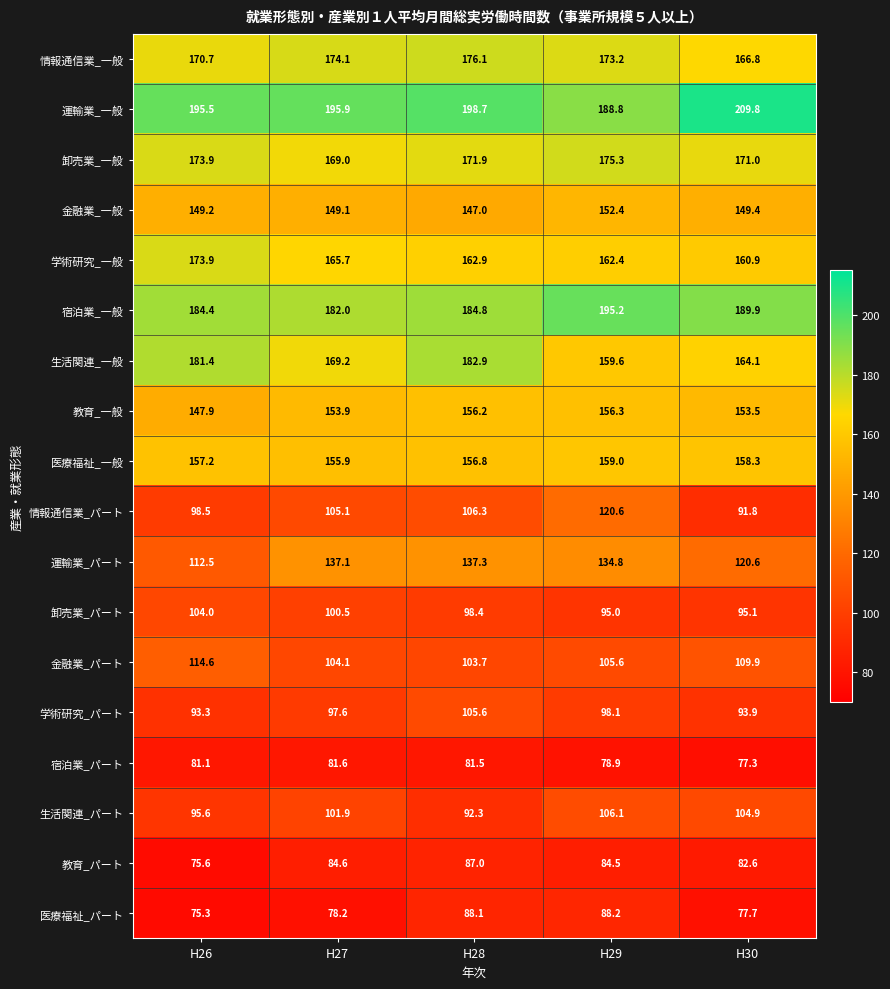

The value of 運輸業_一般 at H26 is 195.5. True or false?

True